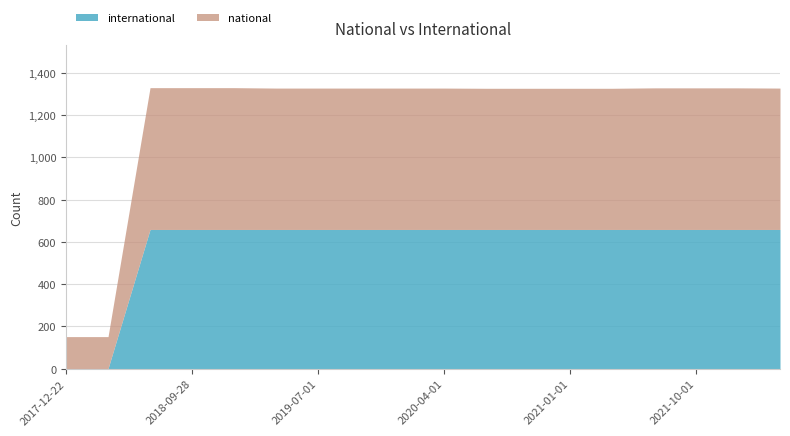

Which series has the largest total across all categories?

national